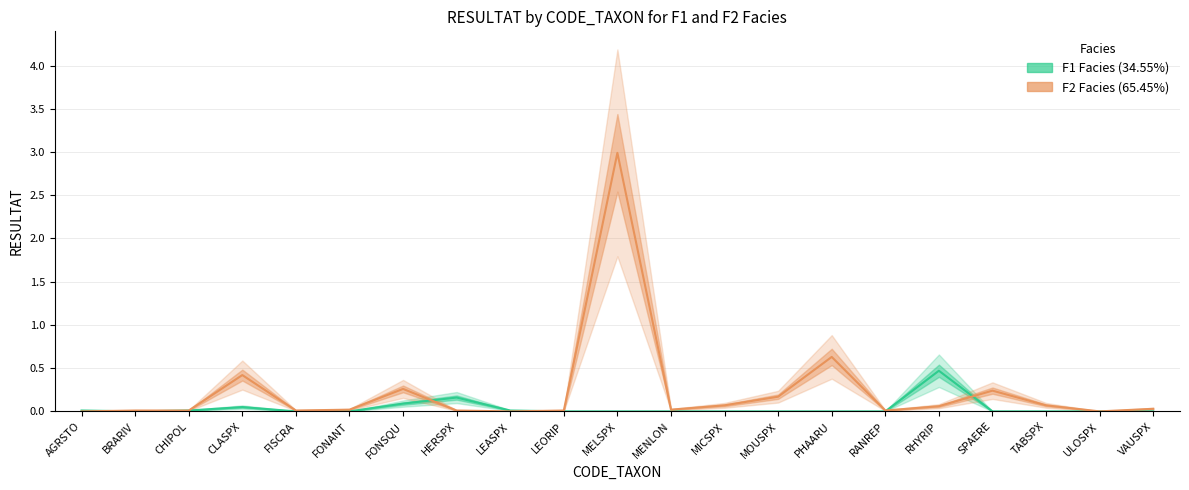

At MICSPX, list the series in order from largest to smallest.

F2_RESULTAT, F1_RESULTAT